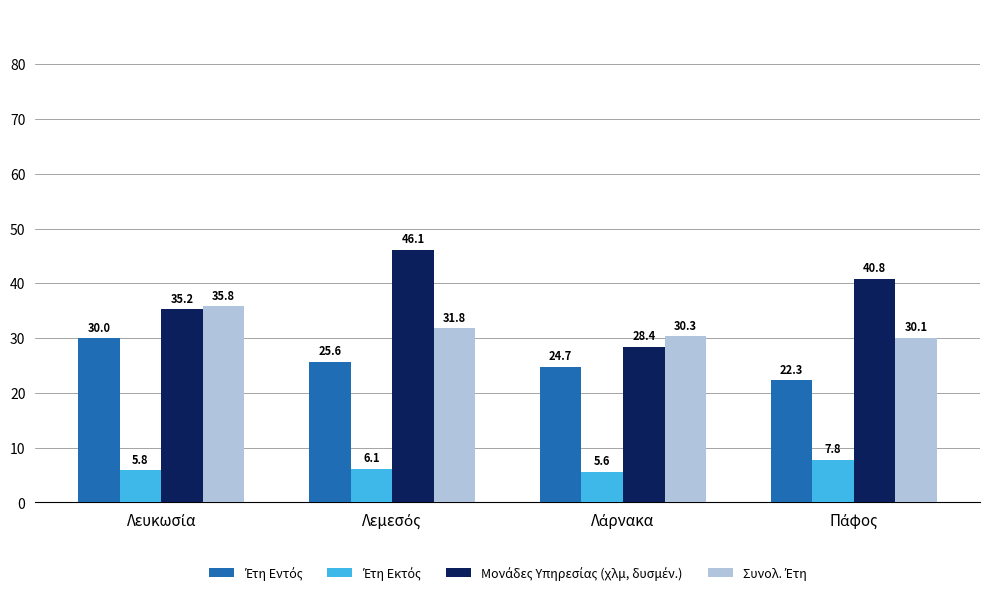

Count the number of categories in the chart.

4